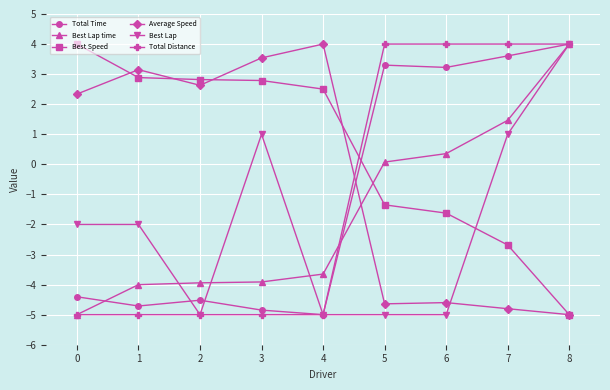

What is the smallest value displayed?

-5.0